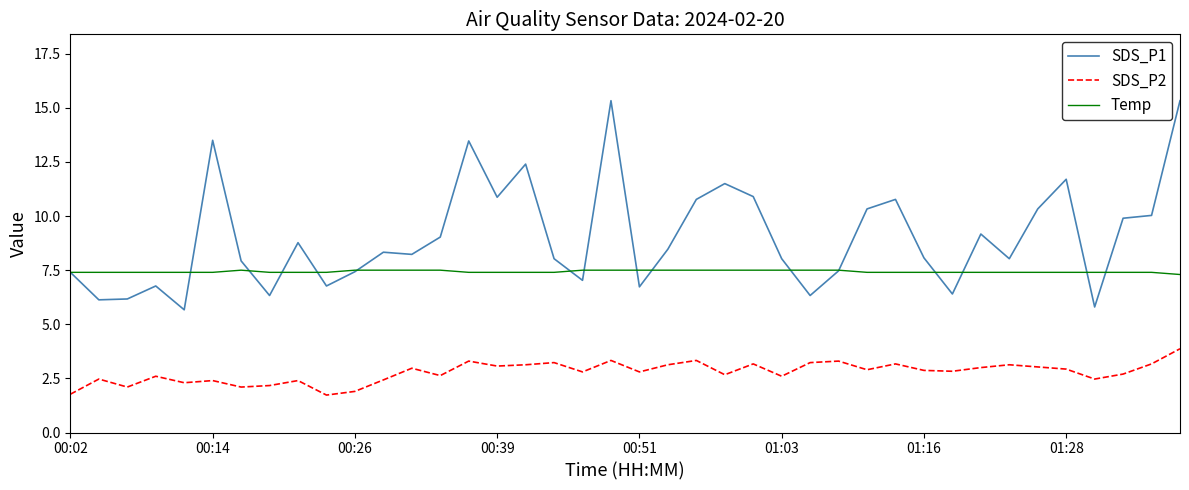

Which series has the largest total across all categories?

SDS_P1